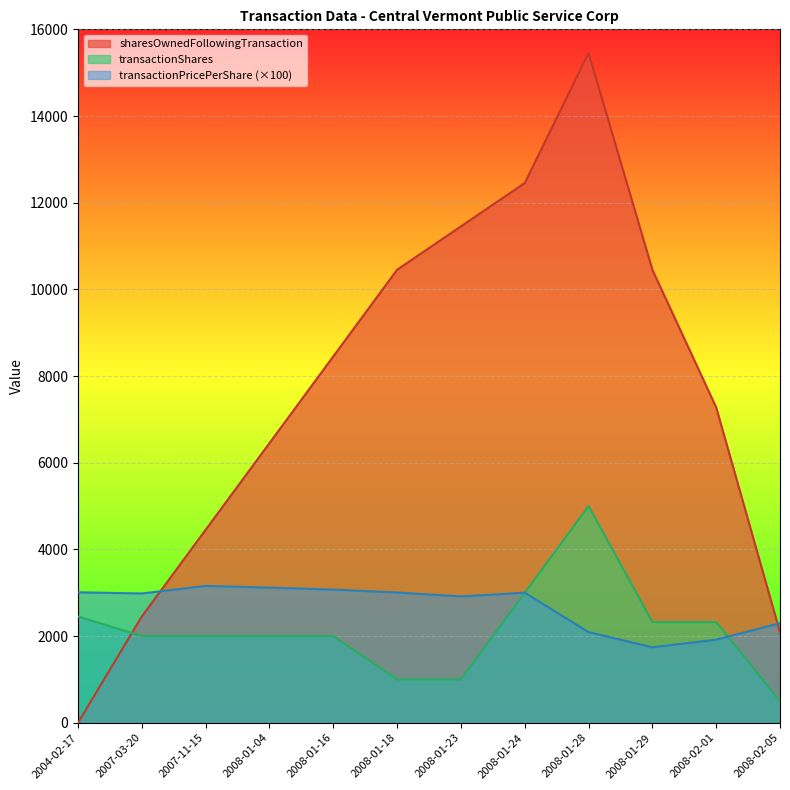

What is the difference between the highest and lowest values at 2008-01-29?

8711.5